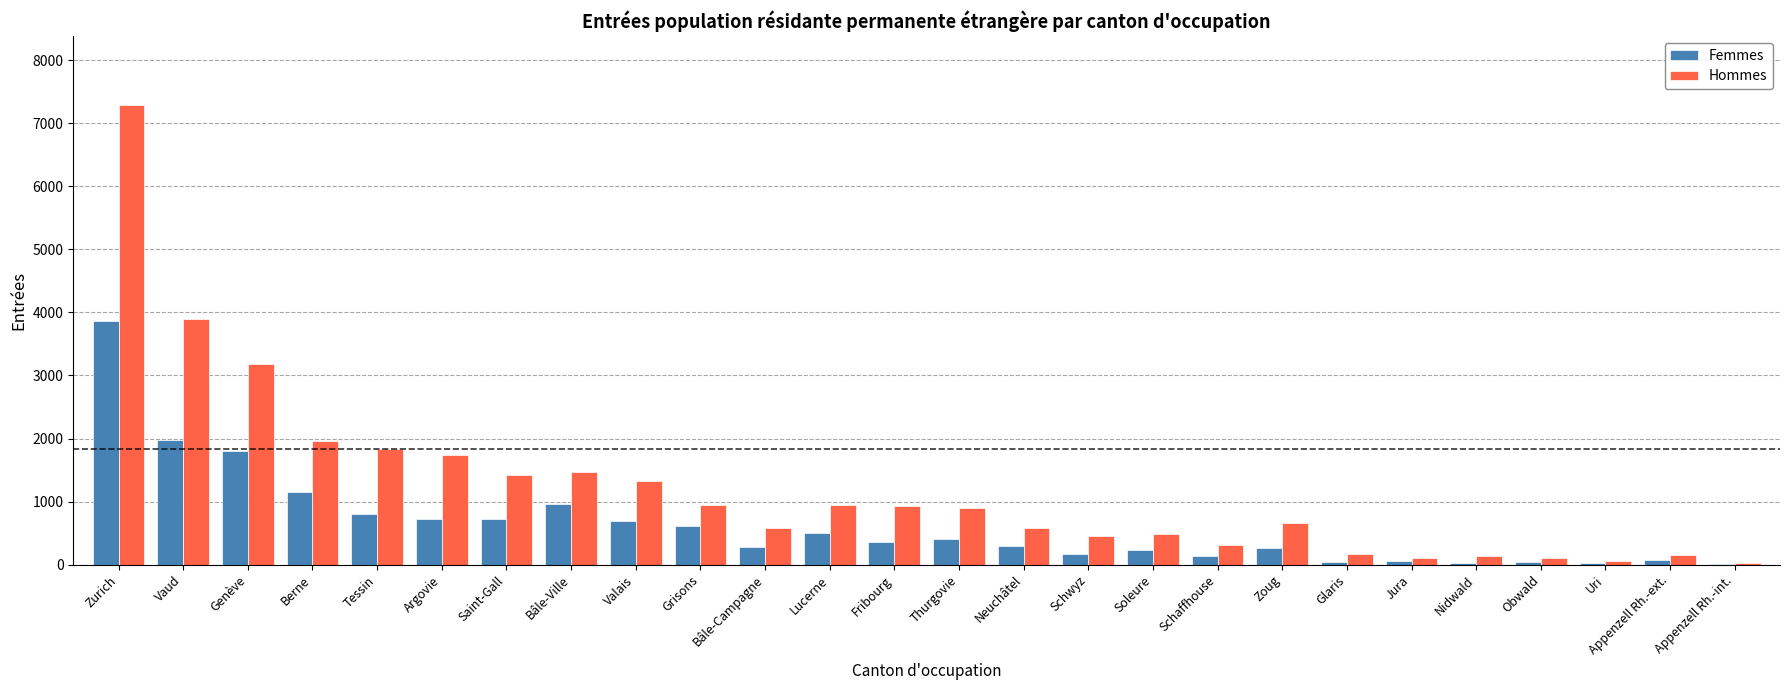

What is the average value of the Femmes series?

624